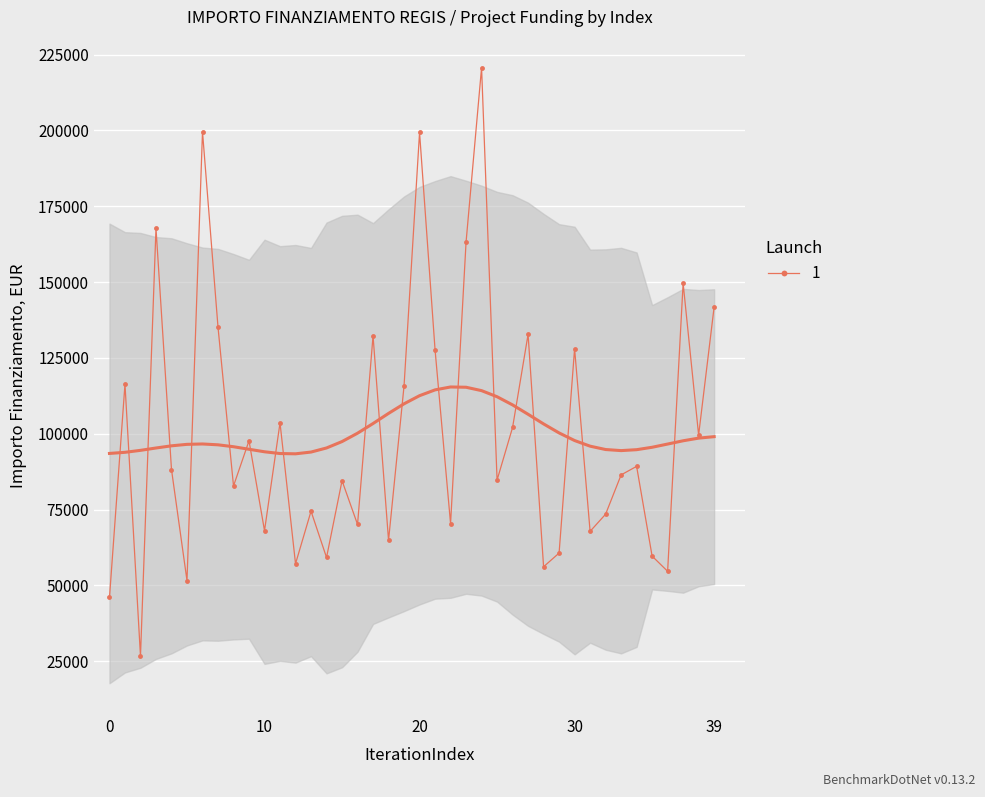

How many points are higher than both their immediate neighbors (excluding endpoints)?

14